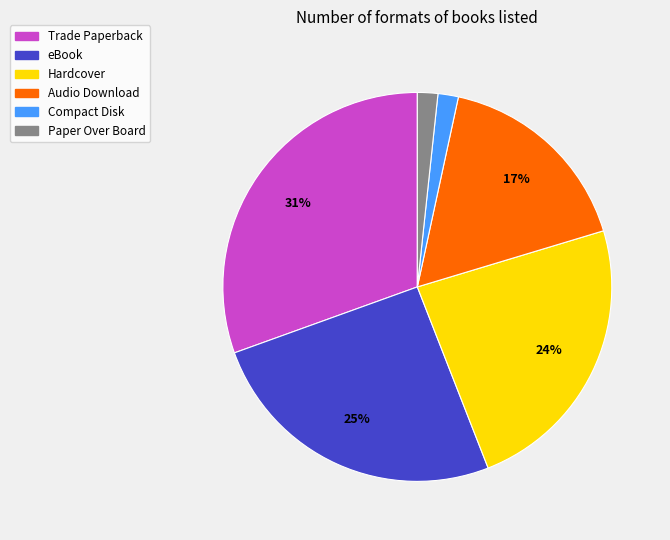

Combined, do Compact Disk and Trade Paperback account for over 50%?

No